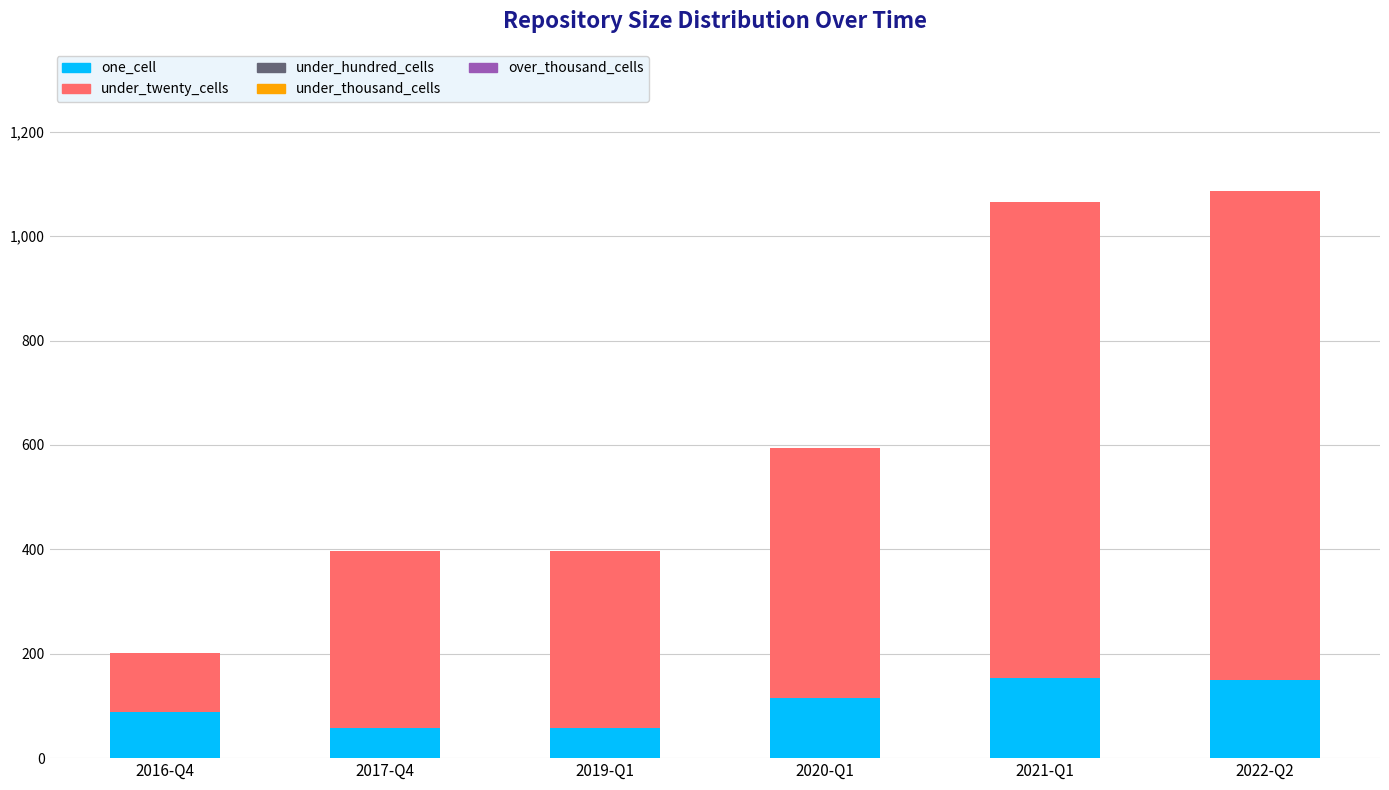

What is the minimum value for one_cell?

57